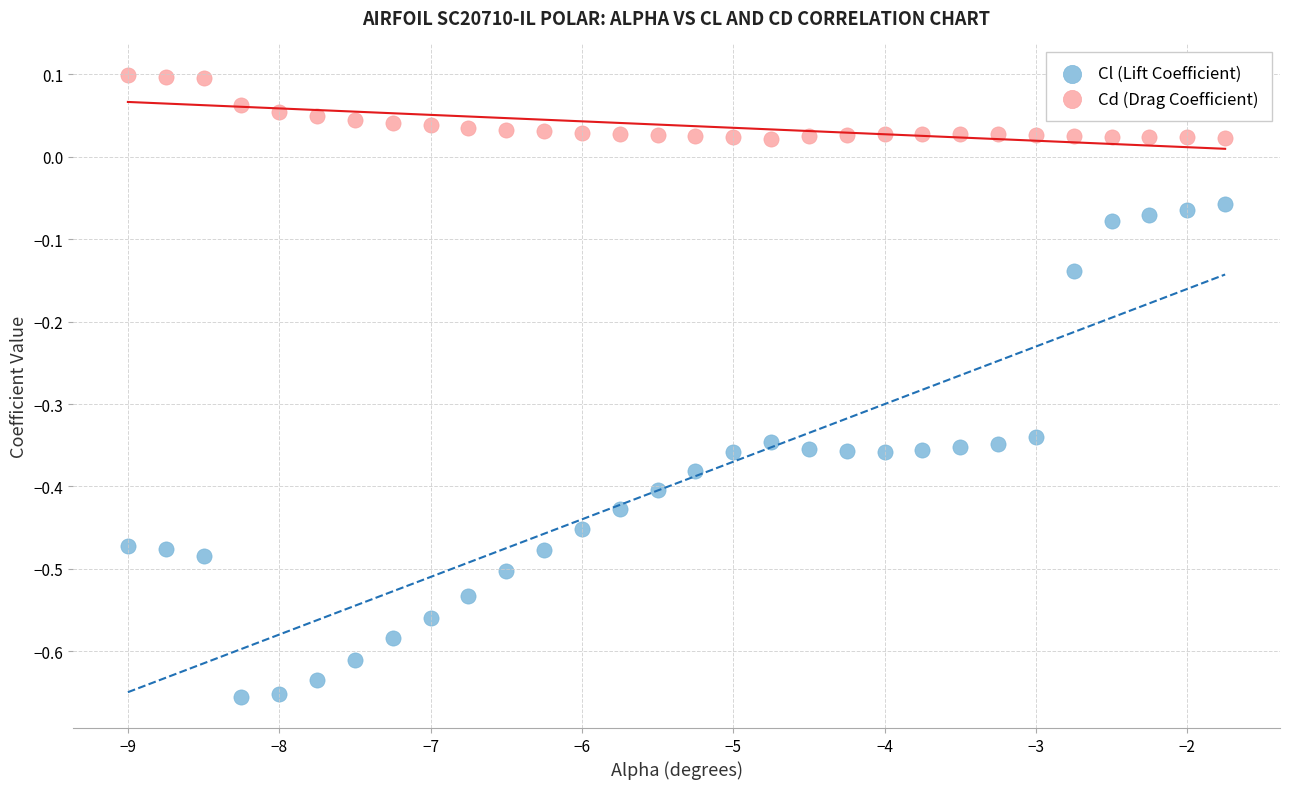

What are all the series names shown in the legend?

Cl (Lift Coefficient), Cd (Drag Coefficient)